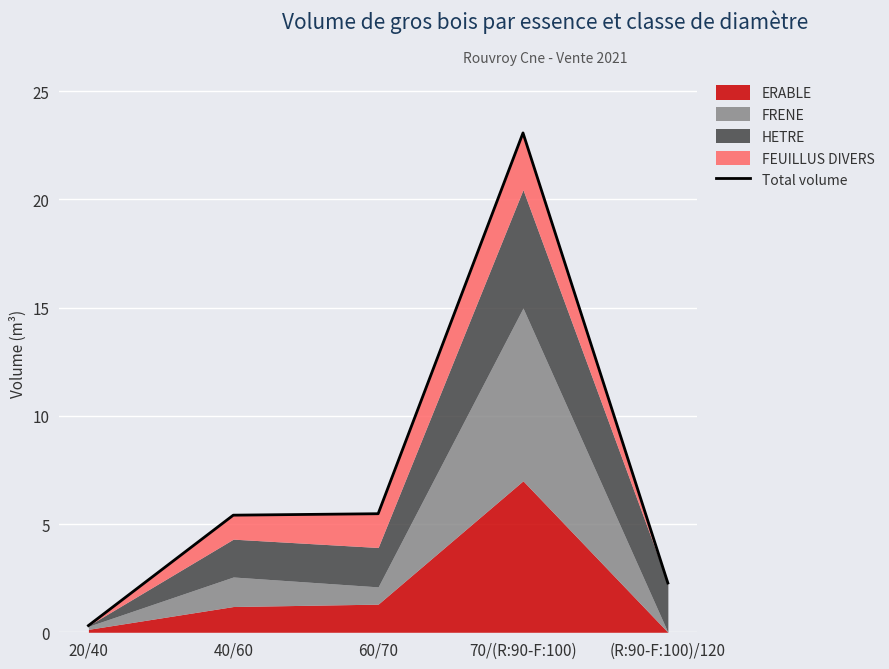

Where is the first local maximum?

70/(R:90-F:100)